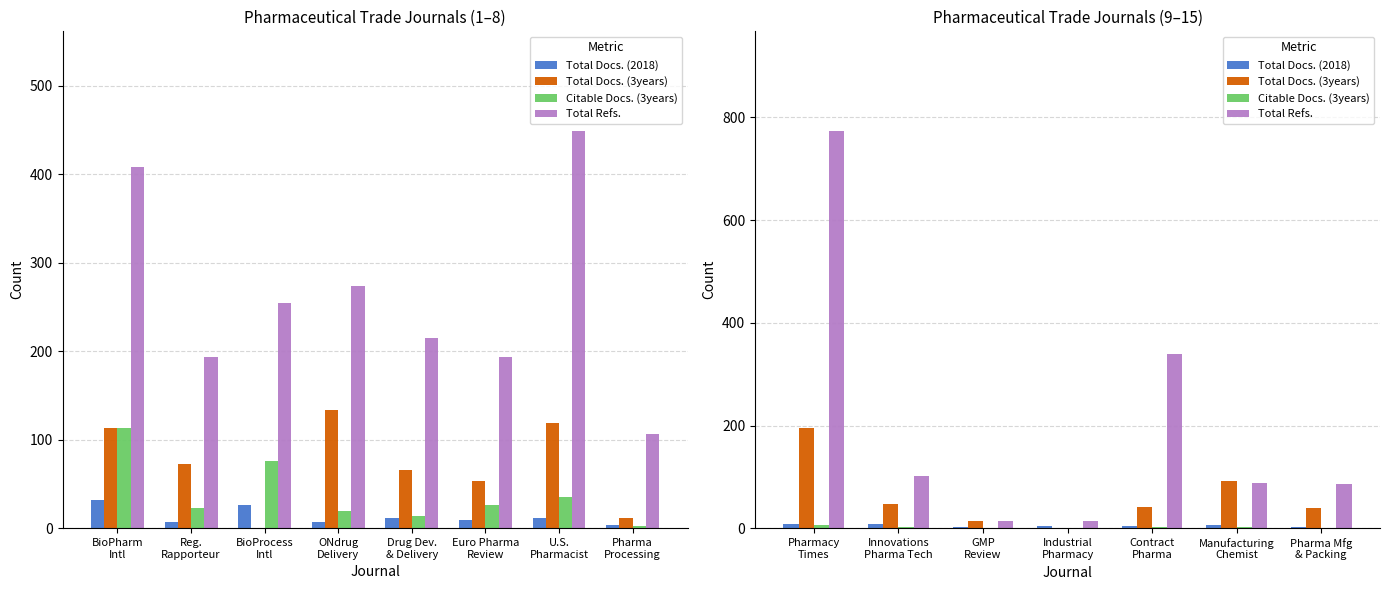

What are all the series names shown in the legend?

Total Docs. (2018), Total Docs. (3years), Citable Docs. (3years), Total Refs.